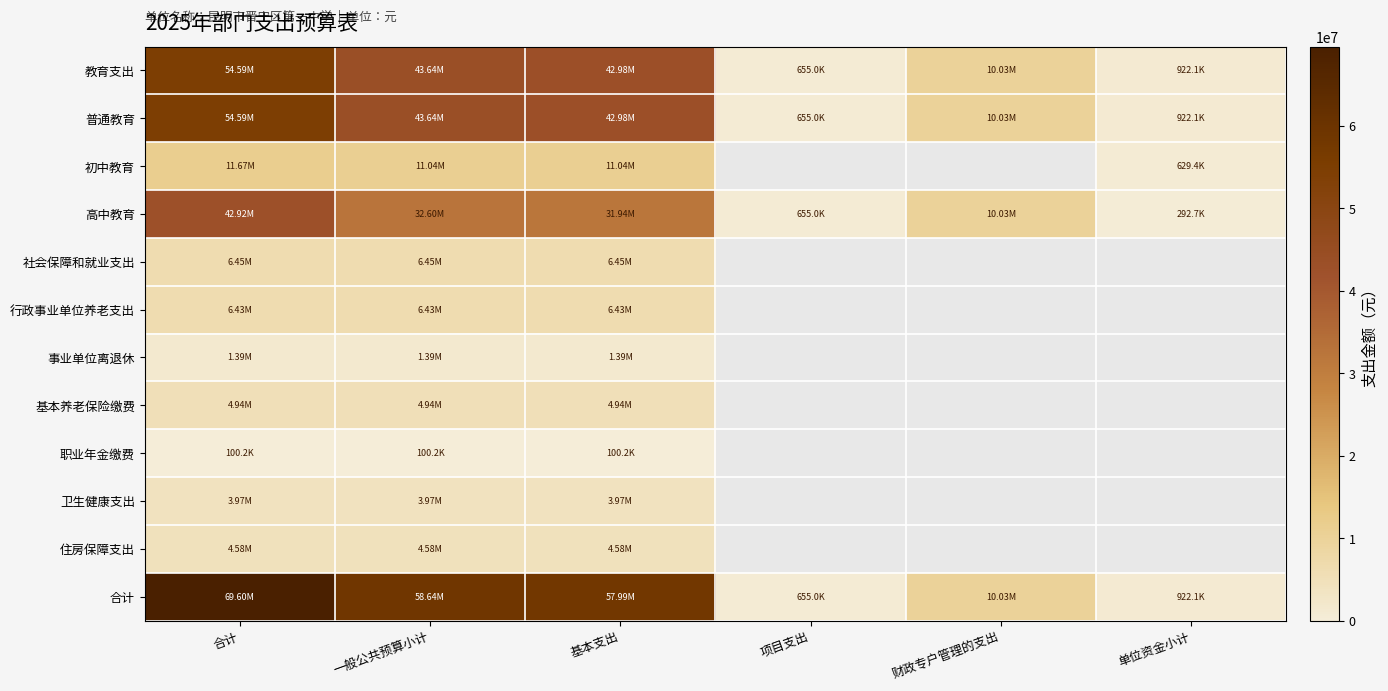

What is the sum of the 社会保障和就业支出 values at 合计 and 基本支出?

12907474.8